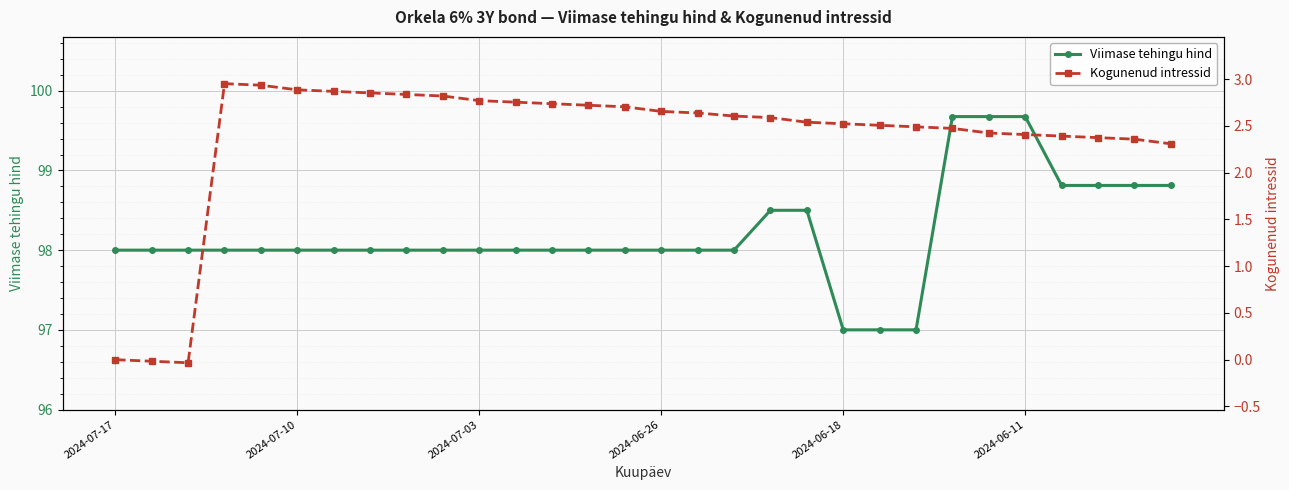

What is the total value across all series at 24?

102.1